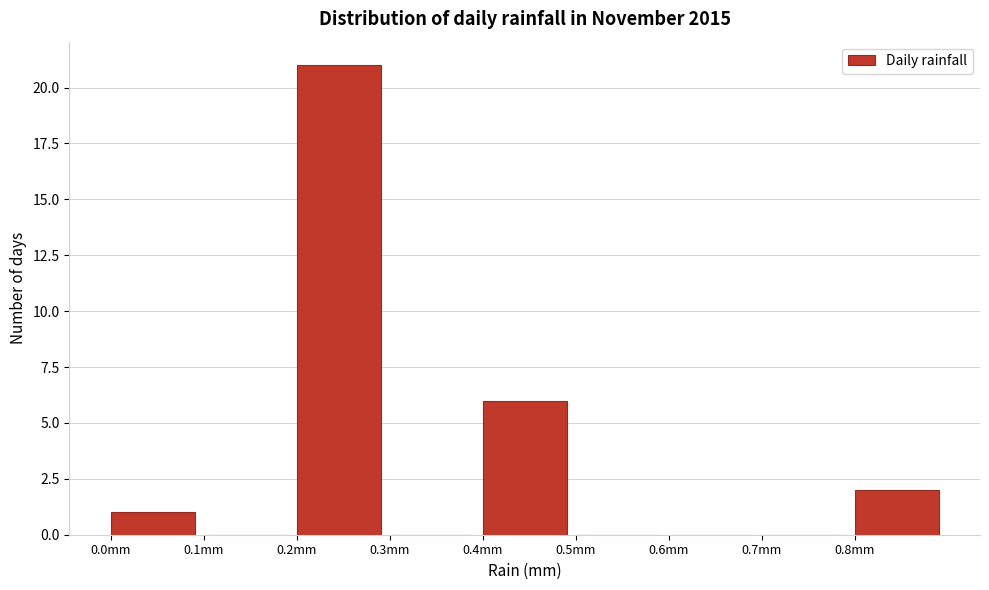

Reading left to right, list every bar in this chart as the range it spans on the x-axis followed by its height. The values are not printed on the chart, so give them approximately, as read against the axis.

0.0 to 0.1: 1
0.1 to 0.2: 0
0.2 to 0.3: 21
0.3 to 0.4: 0
0.4 to 0.5: 6
0.5 to 0.6: 0
0.6 to 0.7: 0
0.7 to 0.8: 0
0.8 to 0.9: 2